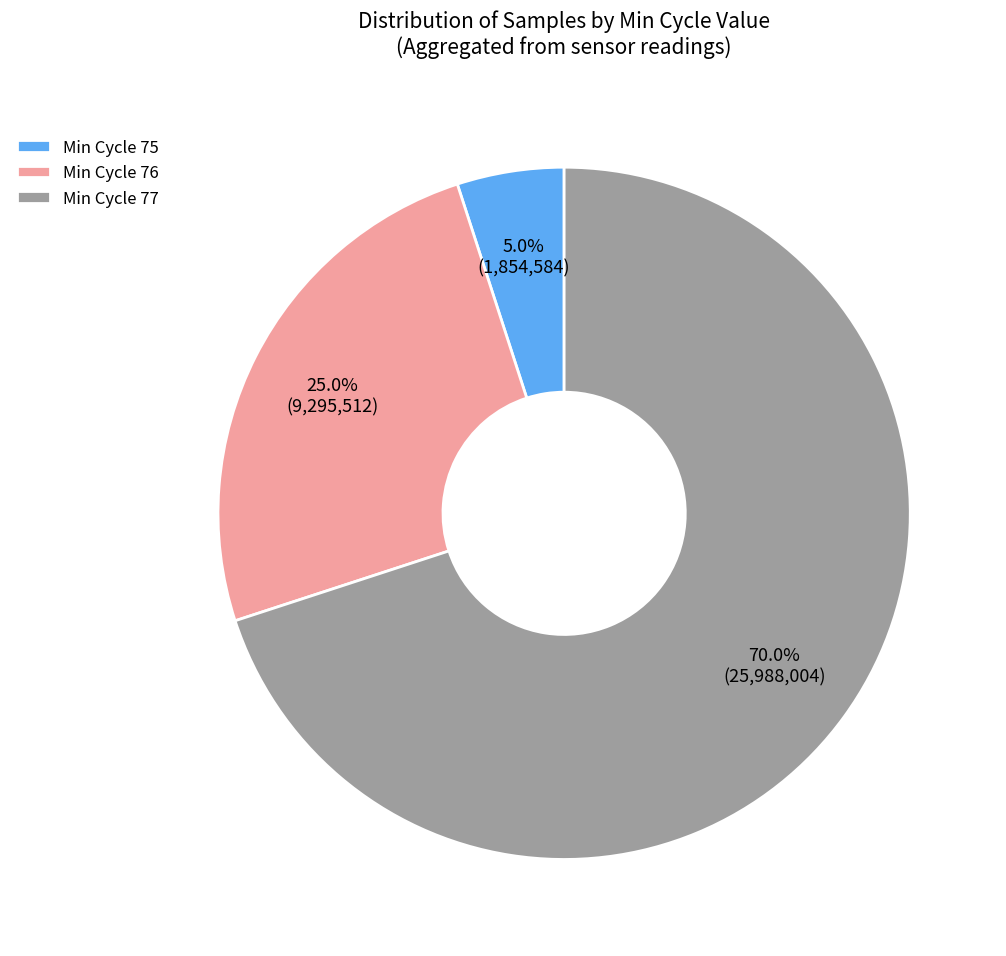

Rank the categories by value from highest to lowest.

Min Cycle 77, Min Cycle 76, Min Cycle 75